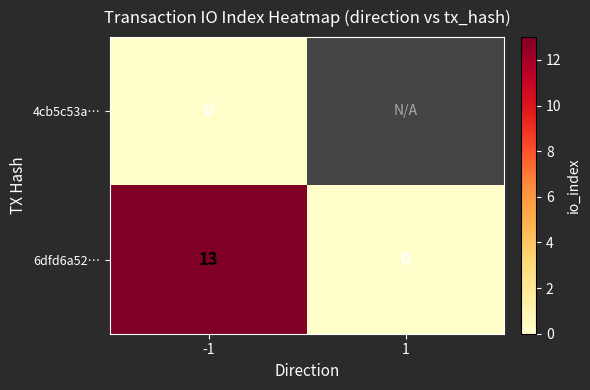

At how many categories does at least one series exceed 0?

1